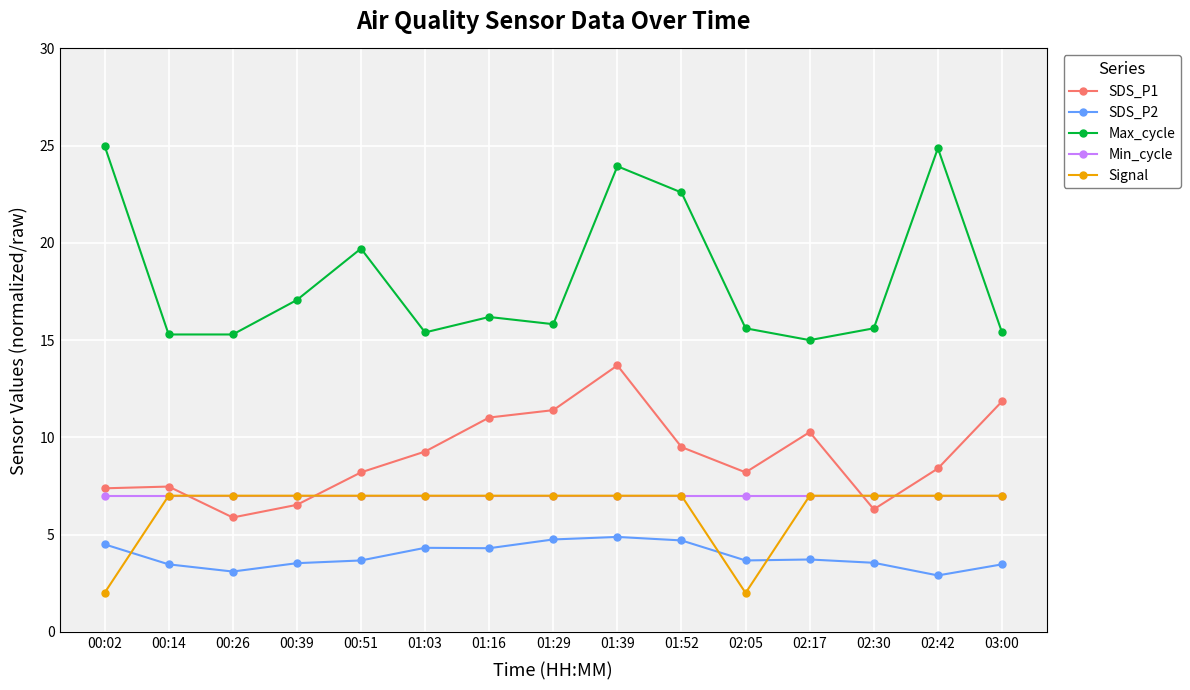

What is the difference between the SDS_P2 values at 00:51 and 00:26?

0.6